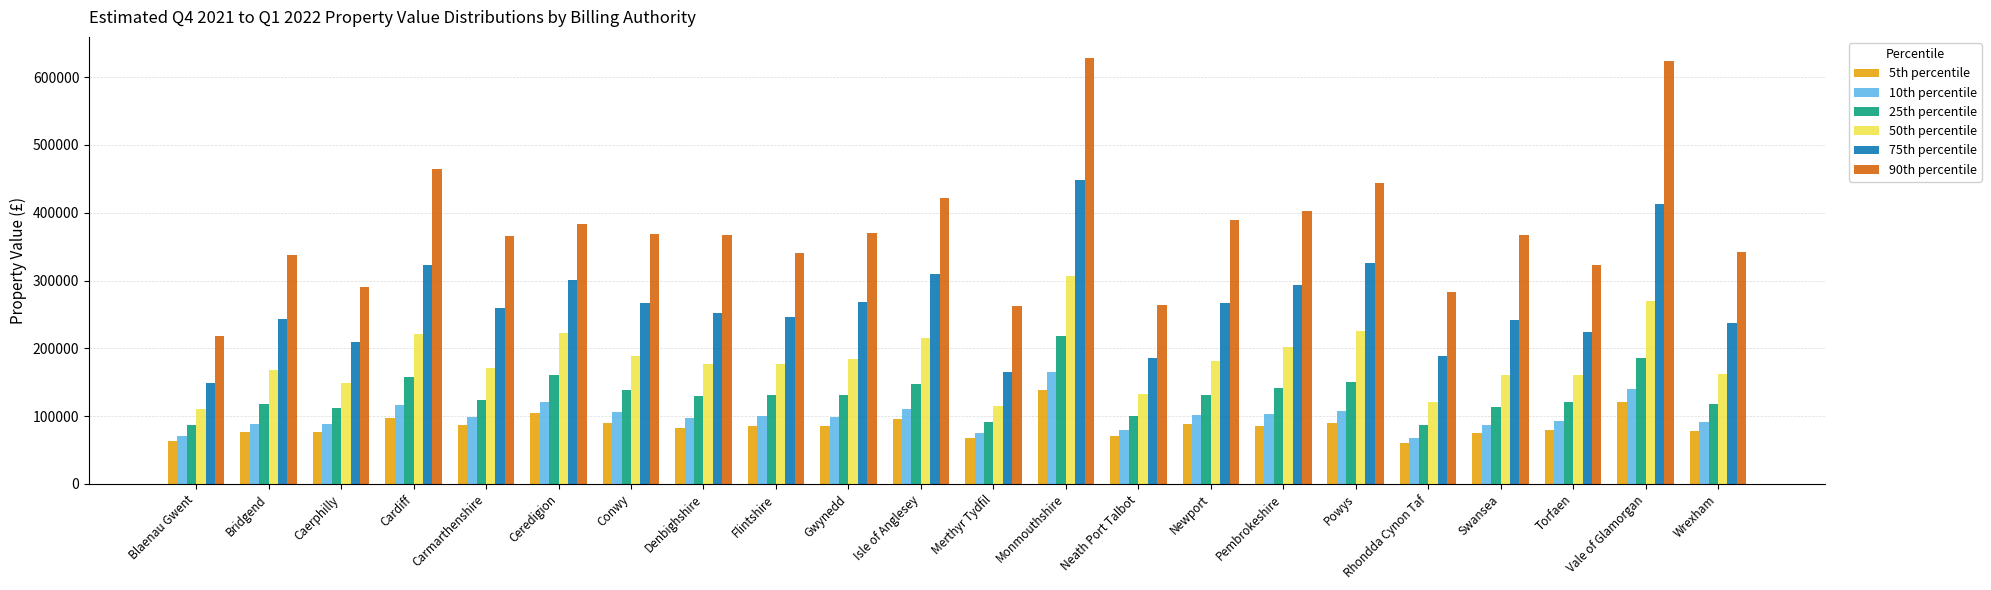

What is the maximum value for 10th percentile?

165671.1